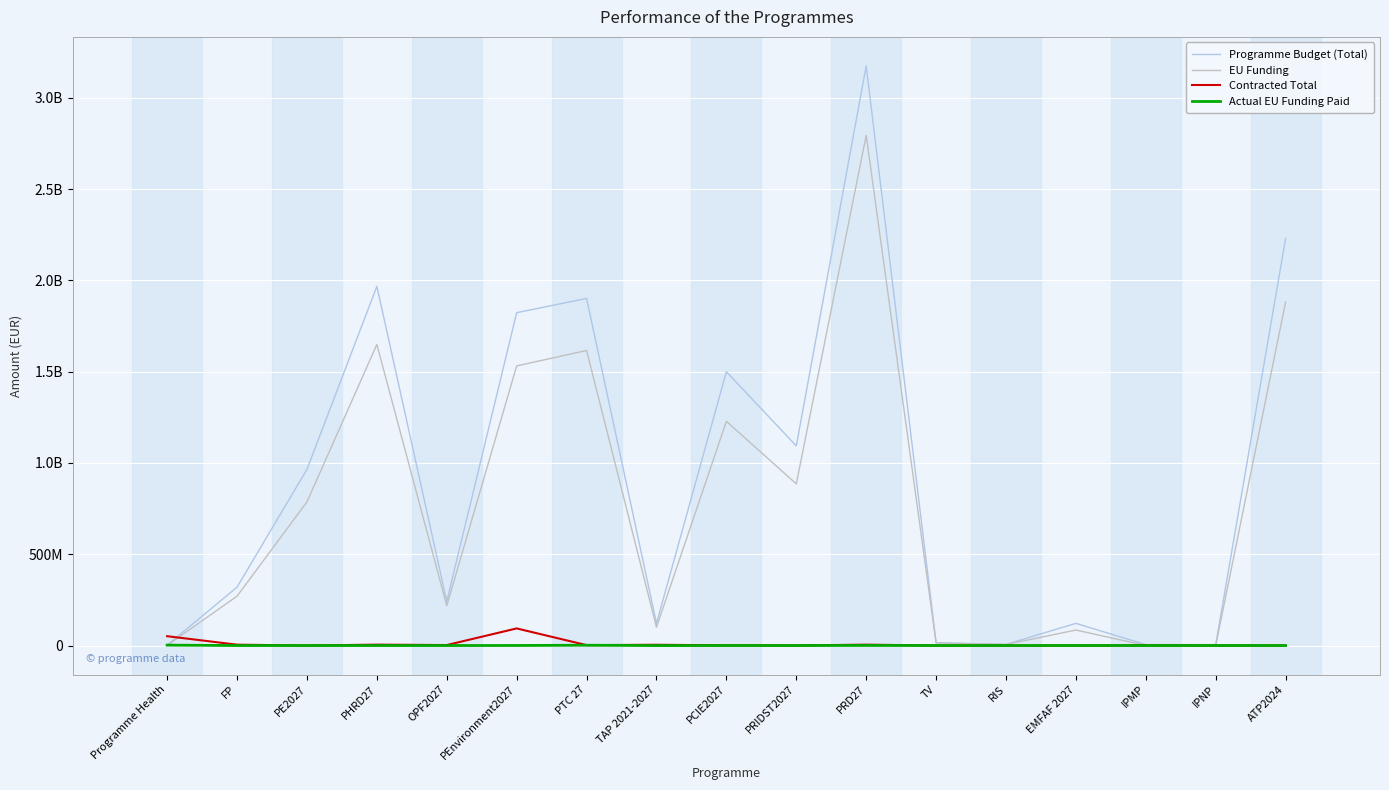

What is the label of the 8th point from the right?

PRIDST2027